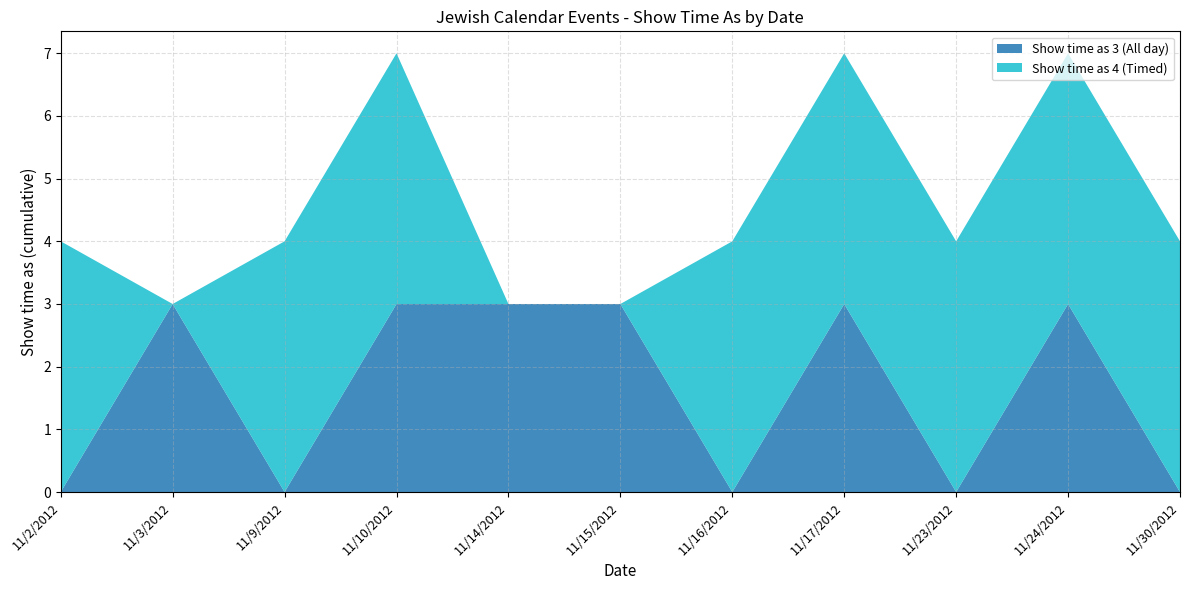

Reading right to left, what are all the values shown in this chart?

Show time as 3 (All day): 11/30/2012=0	11/24/2012=3	11/23/2012=0	11/17/2012=3	11/16/2012=0	11/15/2012=3	11/14/2012=3	11/10/2012=3	11/9/2012=0	11/3/2012=3	11/2/2012=0
Show time as 4 (Timed): 11/30/2012=4	11/24/2012=4	11/23/2012=4	11/17/2012=4	11/16/2012=4	11/15/2012=0	11/14/2012=0	11/10/2012=4	11/9/2012=4	11/3/2012=0	11/2/2012=4